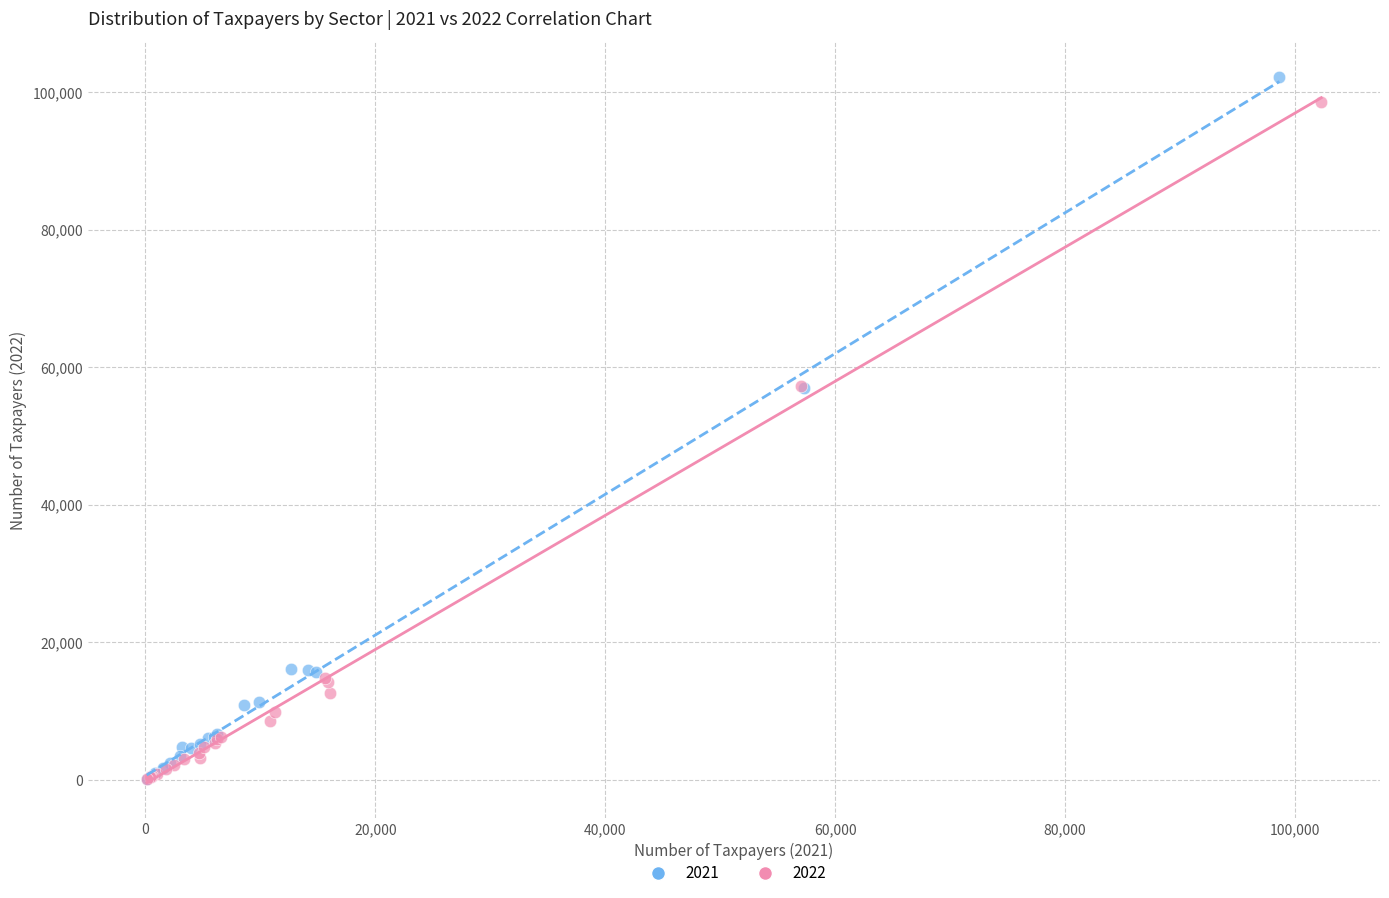

Which series has the largest Y range (max minus min)?

2021